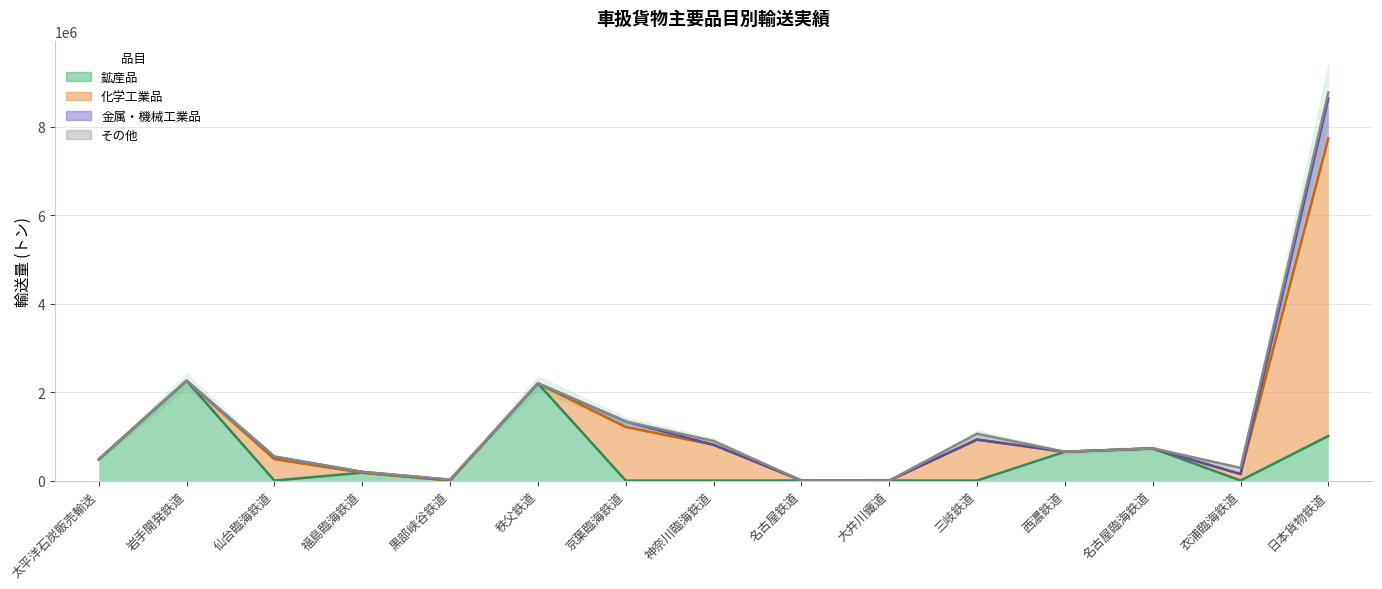

How many intersections are there between 化学工業品 and その他?

3